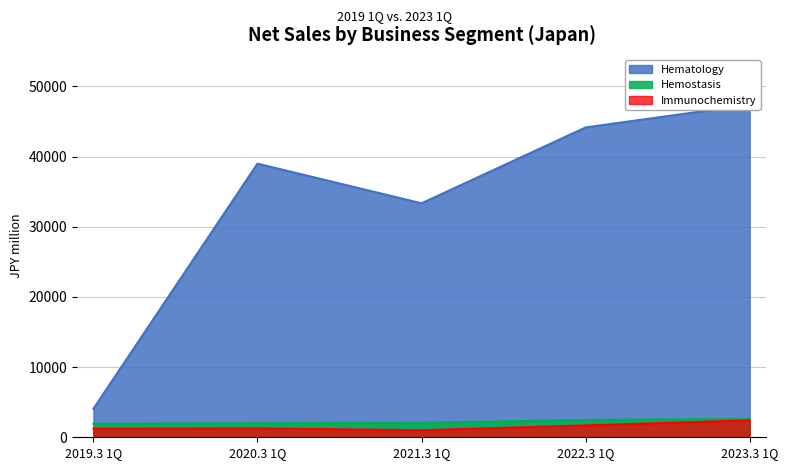

Which series changed the most between 2019.3 1Q and 2021.3 1Q?

Hematology